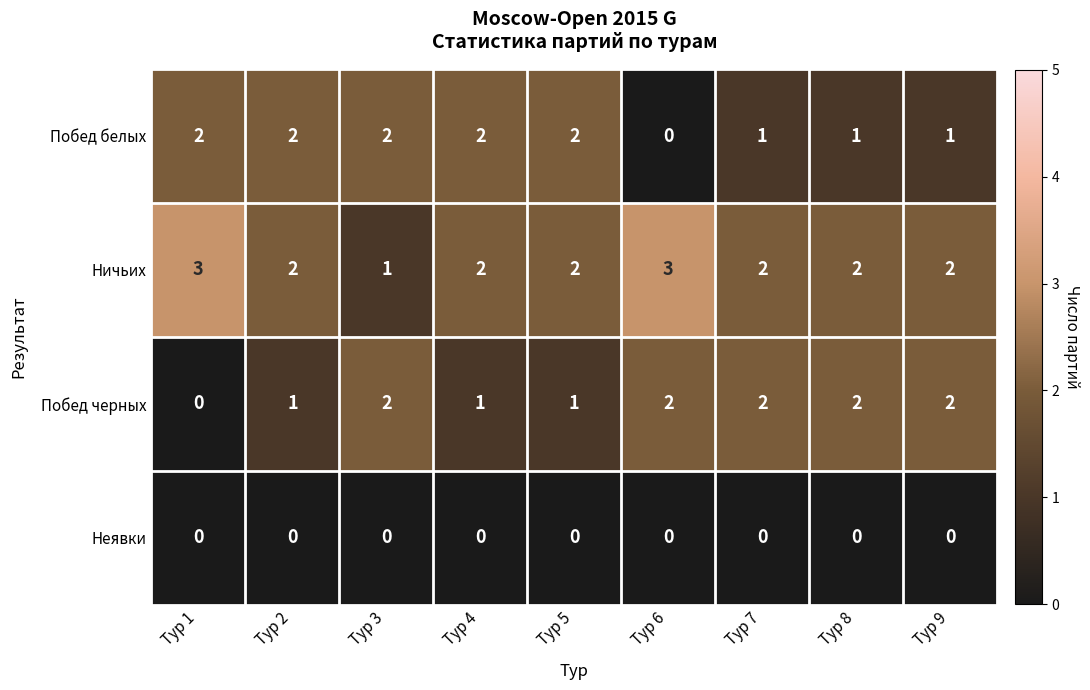

Is it true that Ничьих equals 2 at Тур 5?

True